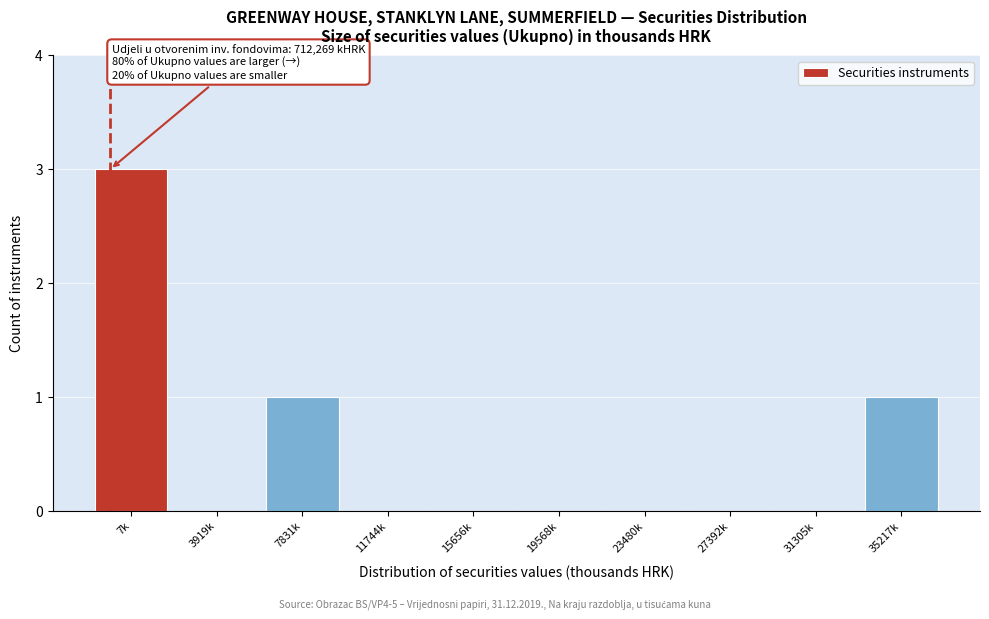

Reading left to right, list all the values displayed in this chart.

7k=3	3919k=0	7831k=1	11744k=0	15656k=0	19568k=0	23480k=0	27392k=0	31305k=0	35217k=1